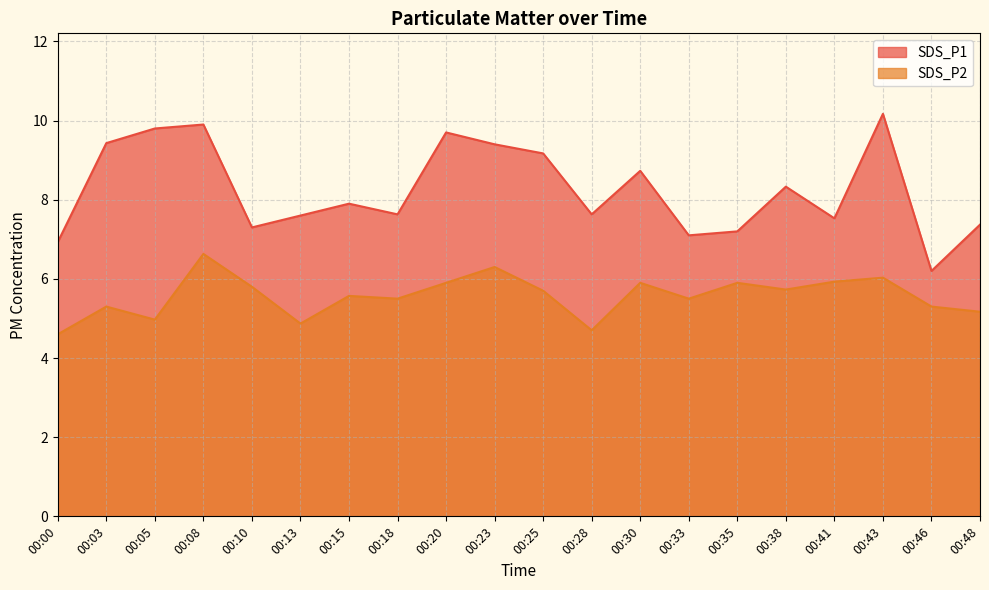

What is the sum of all SDS_P1 values?

165.0